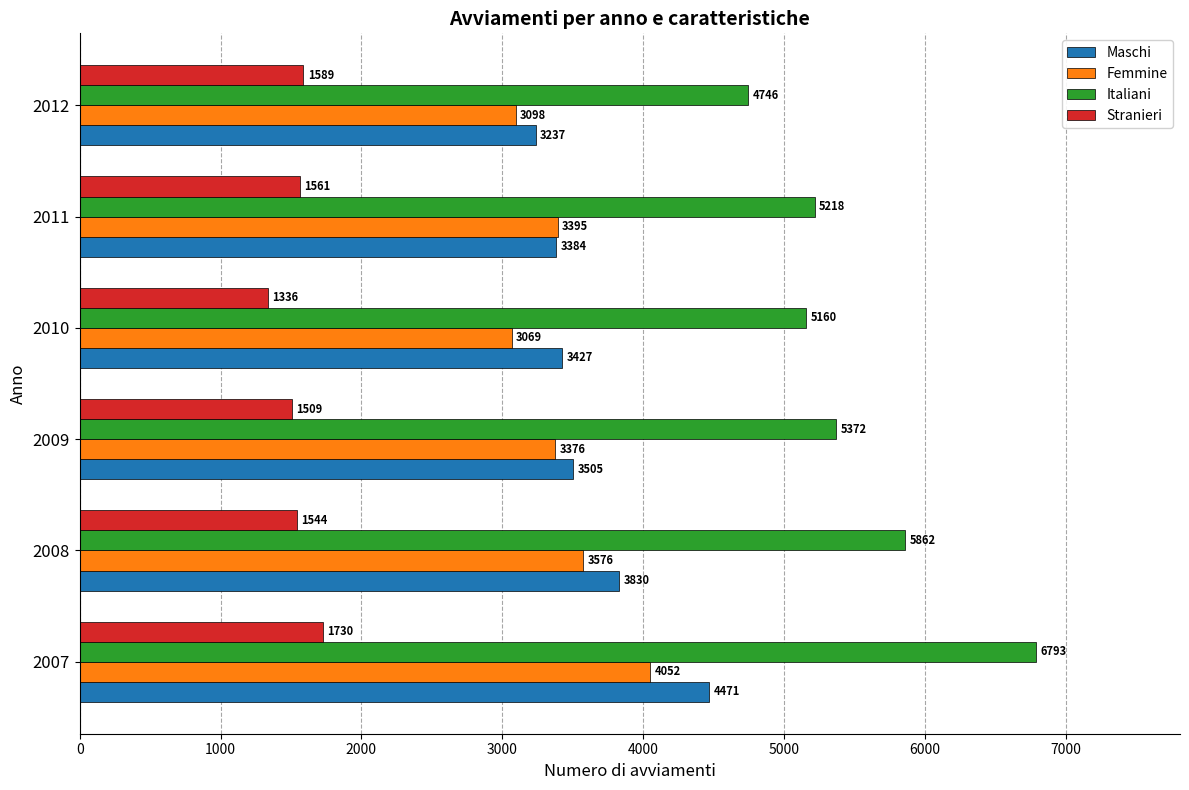

At 2009, list the series in order from smallest to largest.

Stranieri, Femmine, Maschi, Italiani